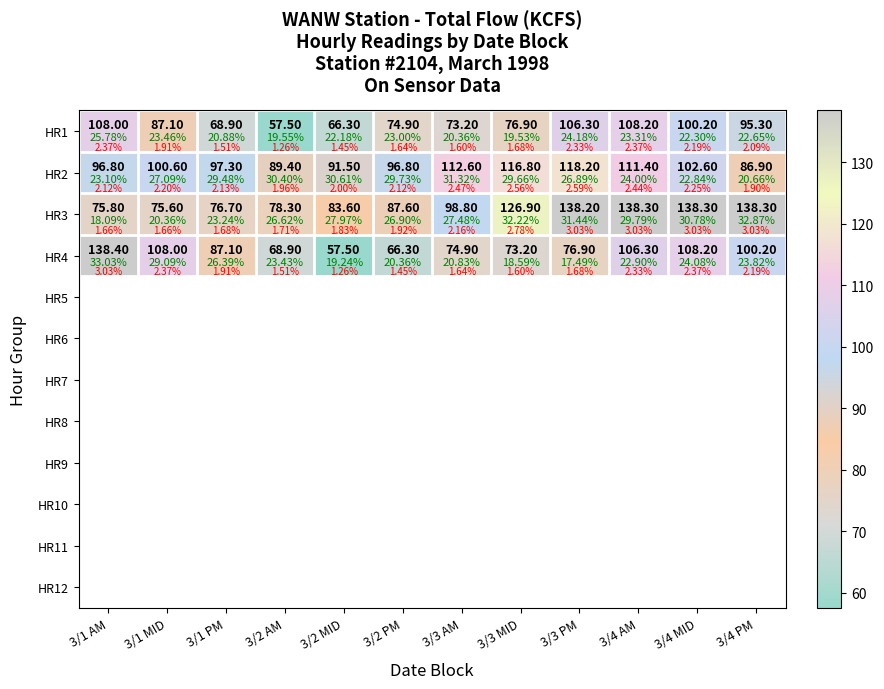

What is the total value across all series at 3/2 AM?

294.1